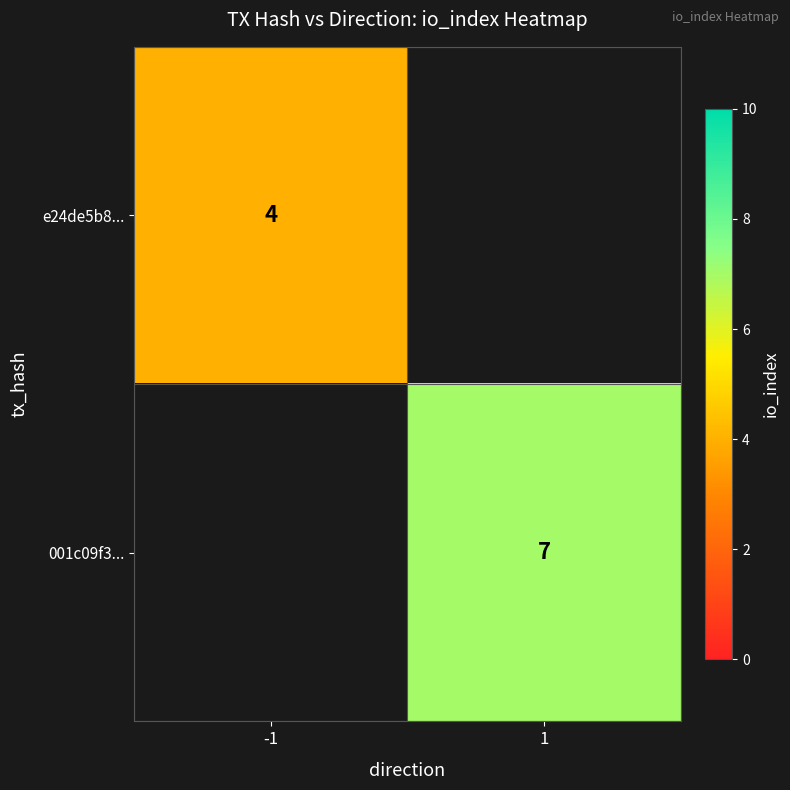

Count the number of categories in the chart.

2